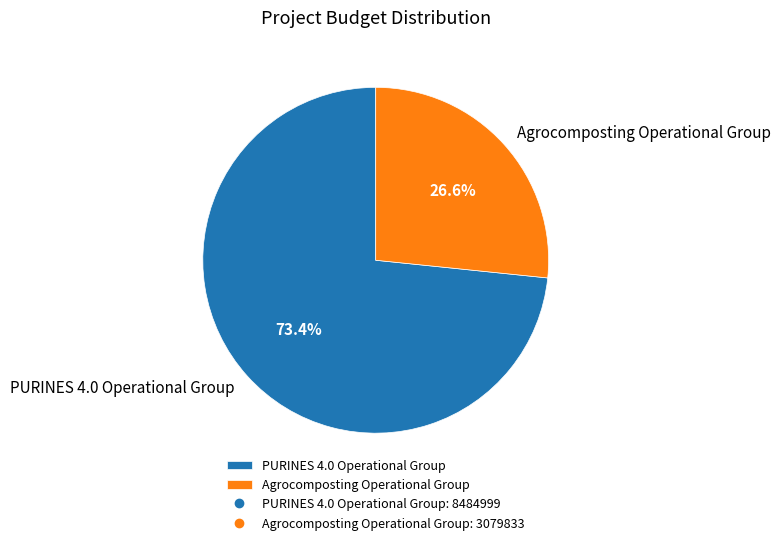

Which category accounts for the majority?

PURINES 4.0 Operational Group